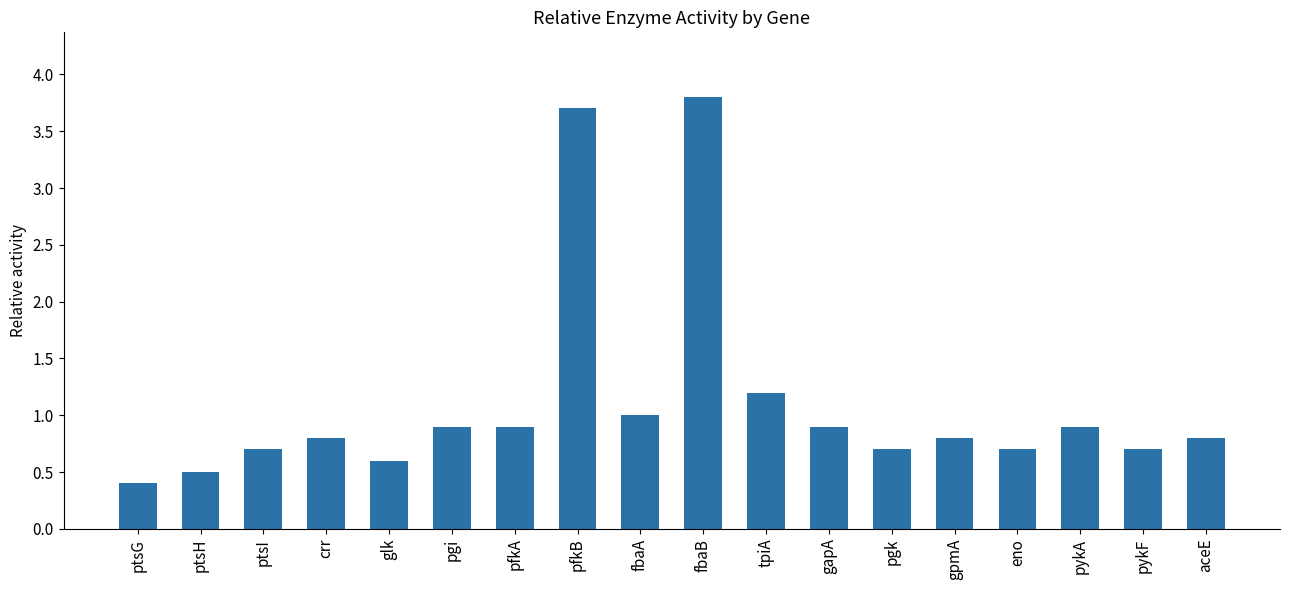

What position from the left is ptsH?

2